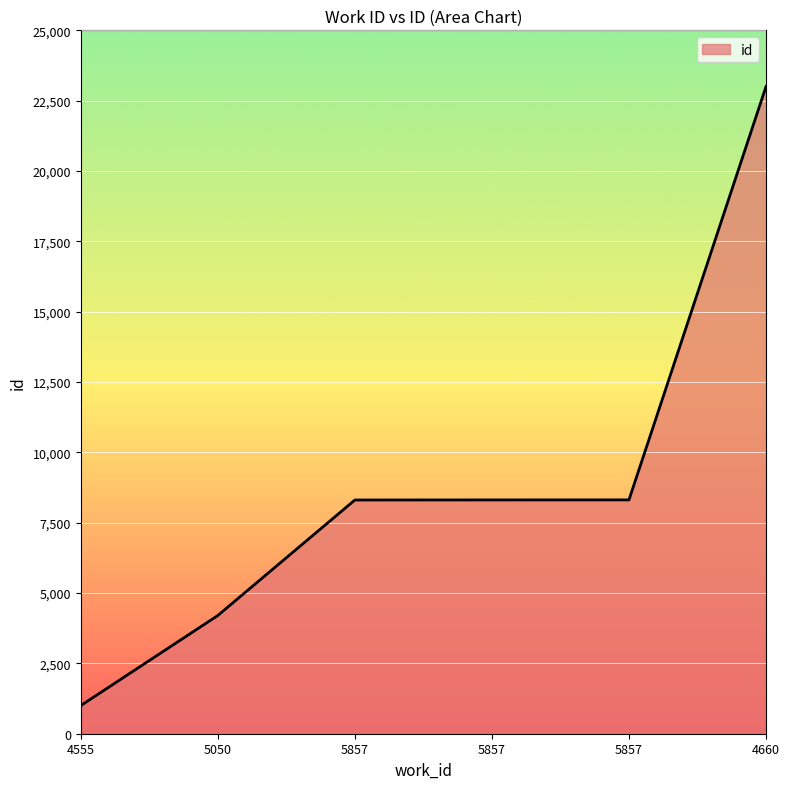

Does the chart display data point markers on the line(s)?

No